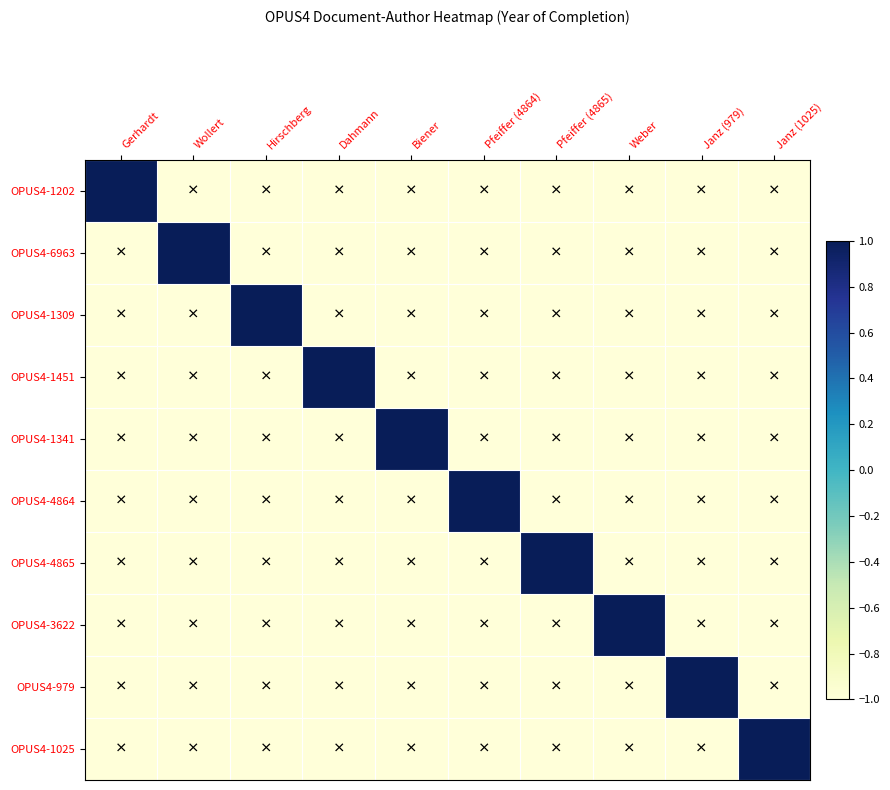

What is the total value across all series at Biener?

-8